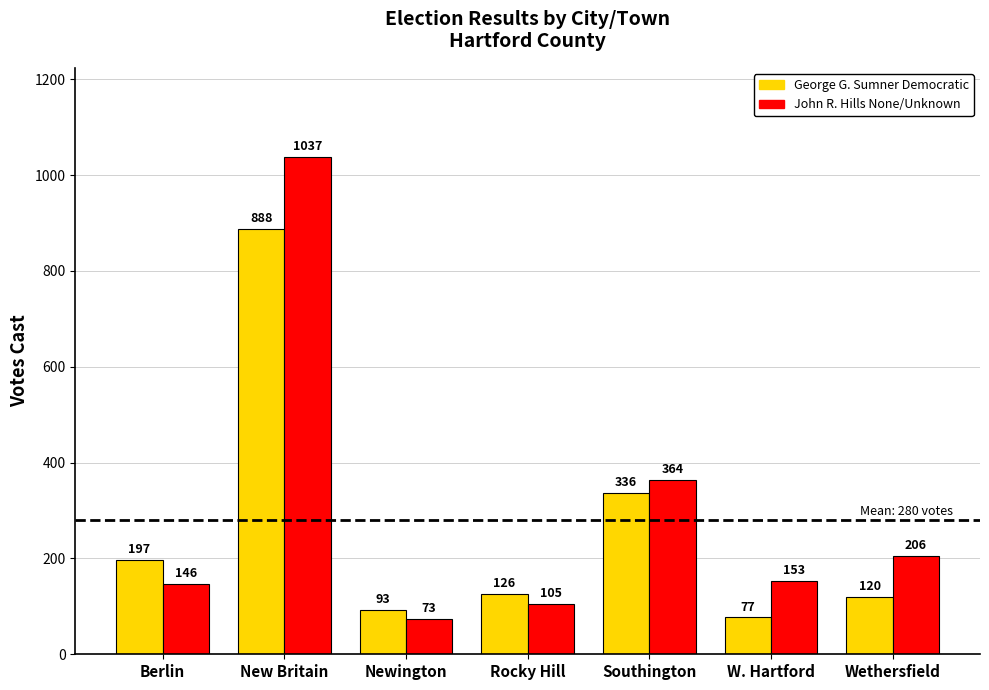

What is the greatest value displayed?

1037